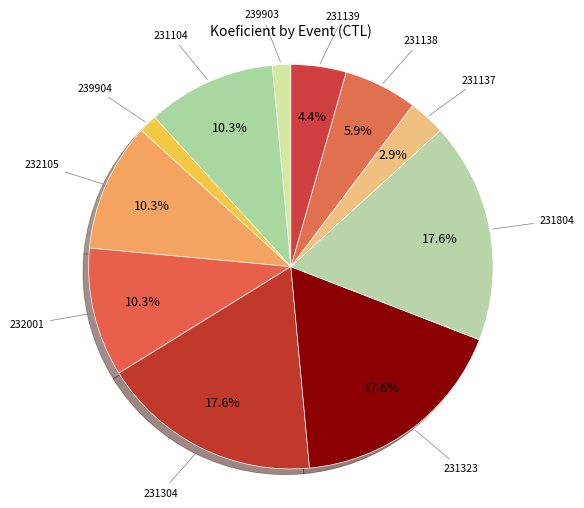

What percentage is NOT represented by 231104?

89.7%